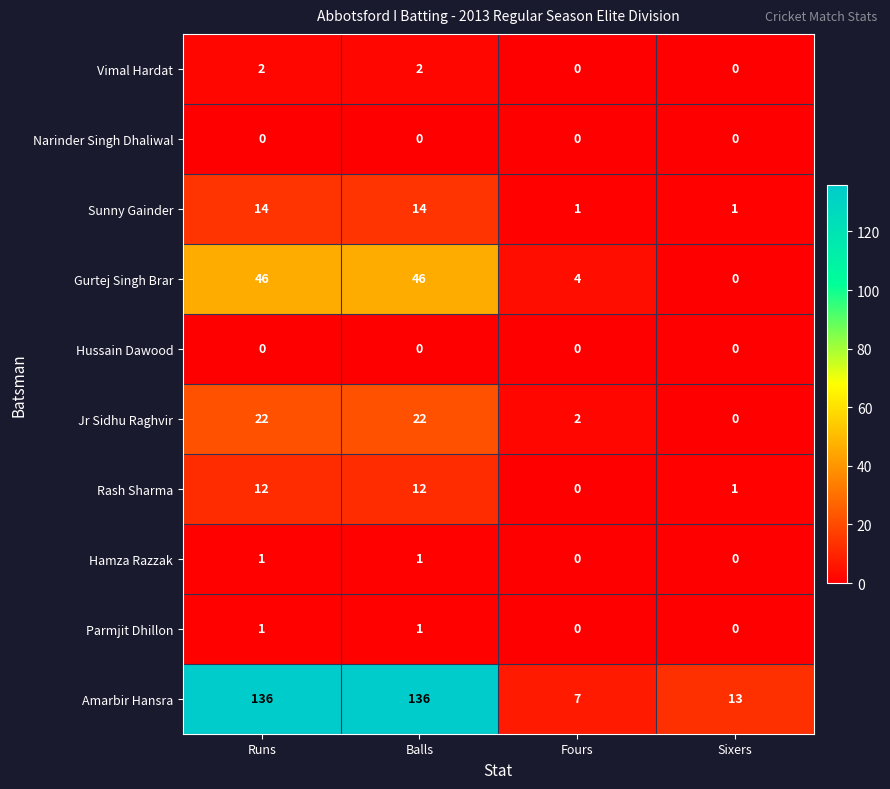

Which series has the largest total across all categories?

Amarbir Hansra